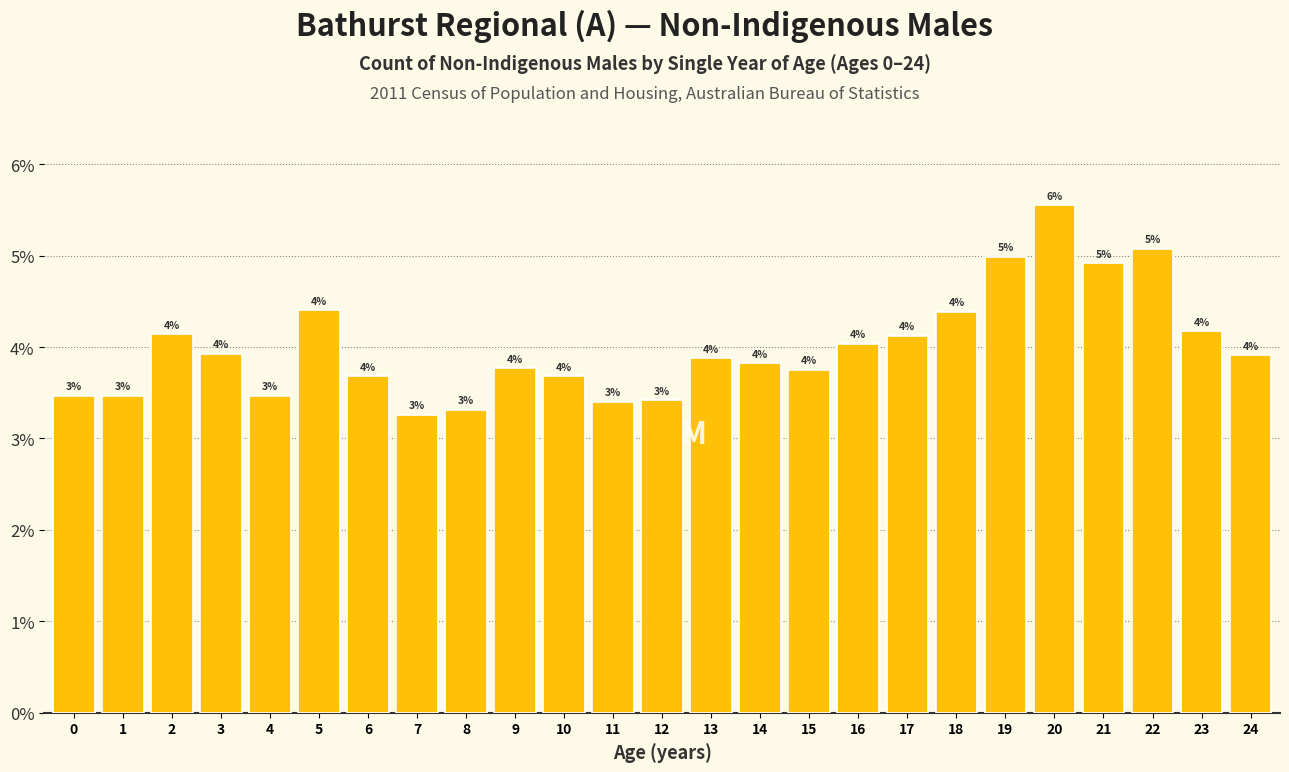

Which has a higher value, 19 or 8?

19